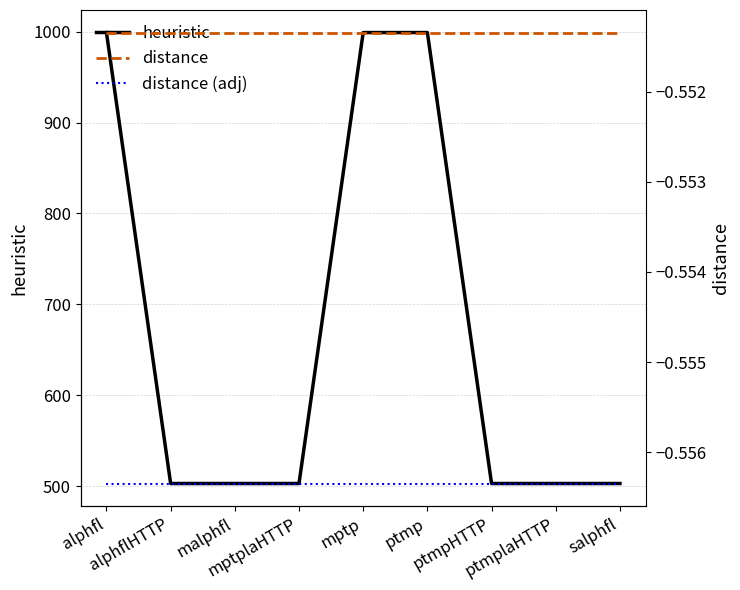

True or false: distance (adj) has more than 2 interior local peaks.

False